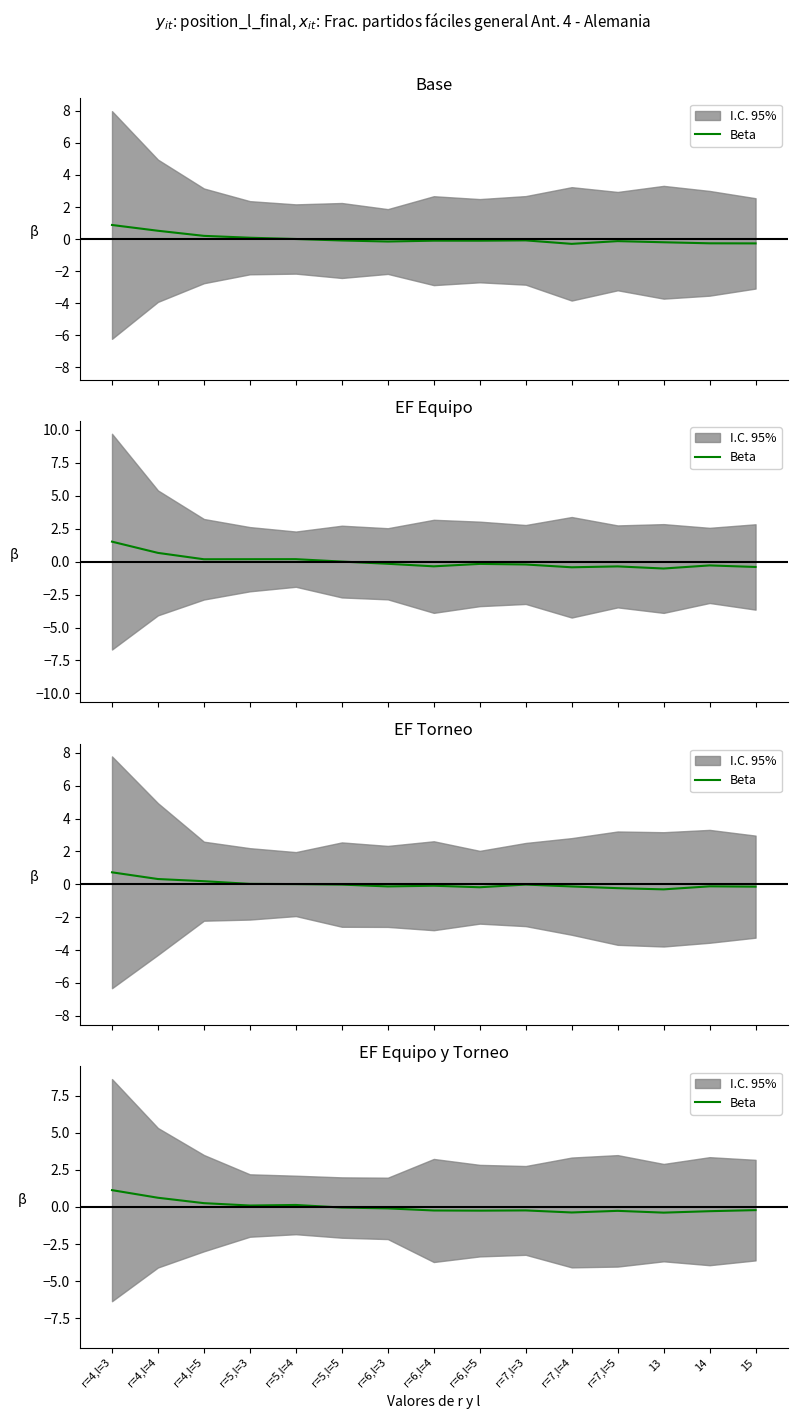

What is the label of the 2nd point from the left?

r=4,l=4